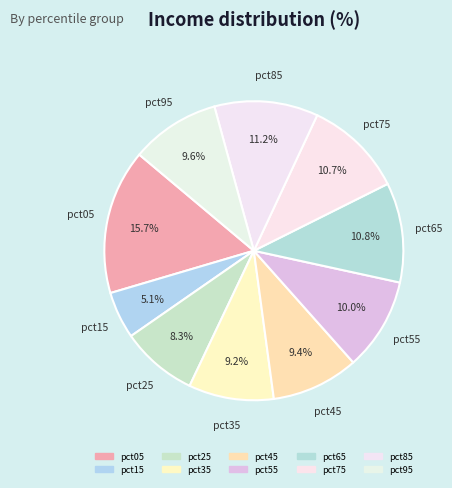

Does pct05 represent more than half of the total?

No